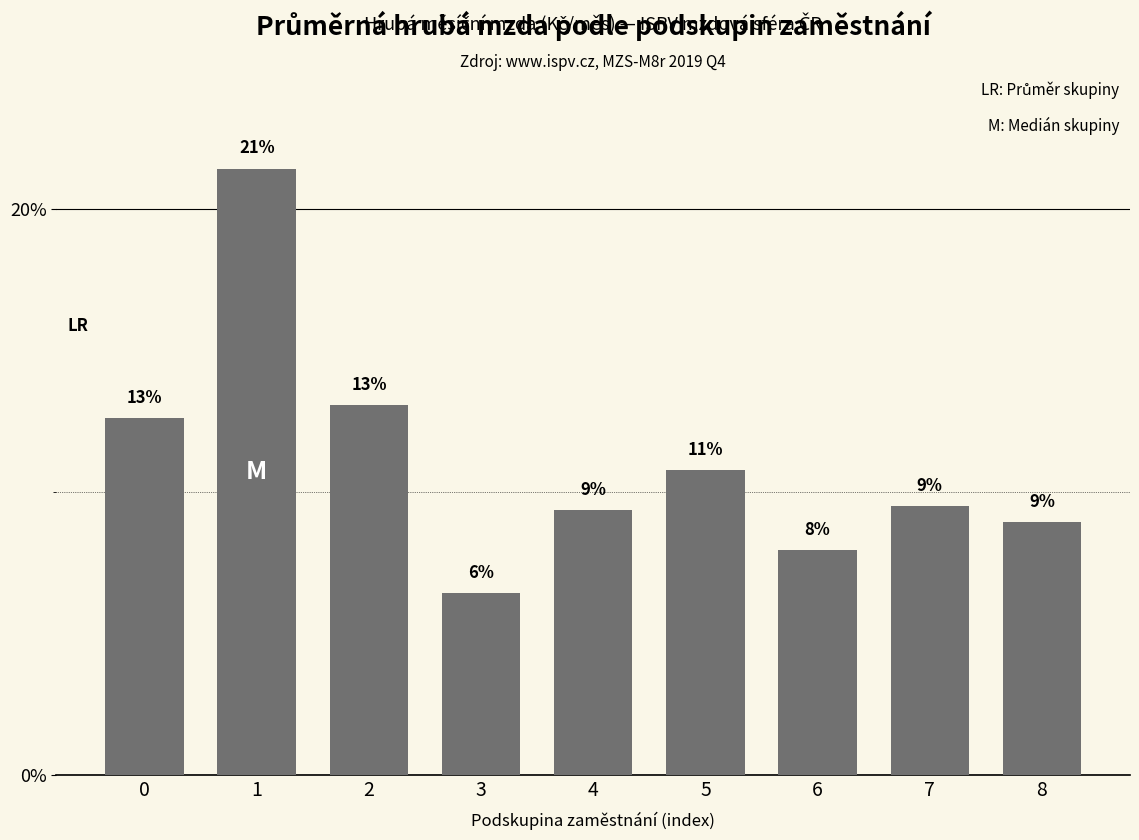

Reading left to right, transcribe all the data shown in this chart.

12.6	21.4	13.1	6.4	9.4	10.8	7.9	9.5	8.9